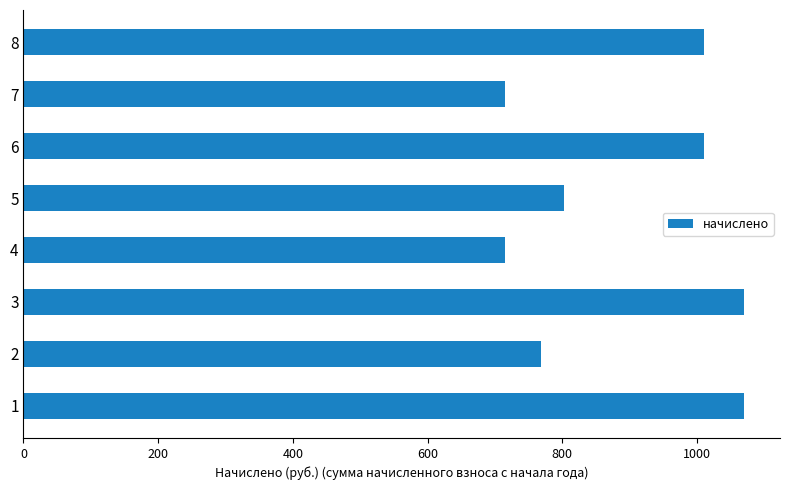

What is the greatest value displayed?

1069.9